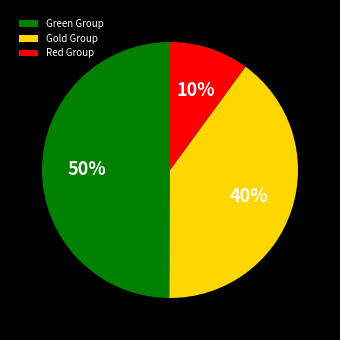

What percentage is the Red Group slice, to the nearest percent?

10%